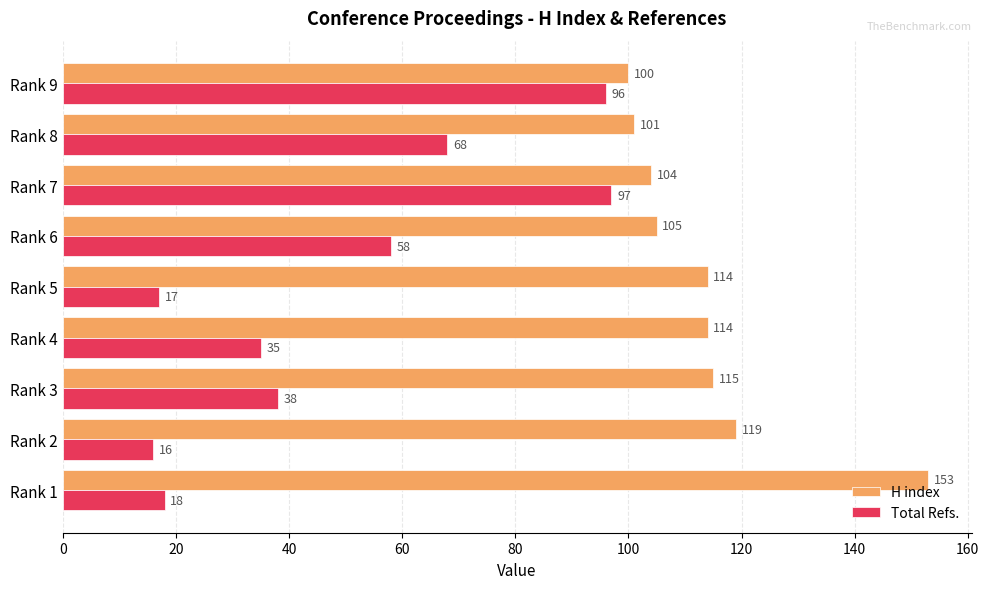

What is the difference between the maximum and minimum values in the Total Refs. series?

81